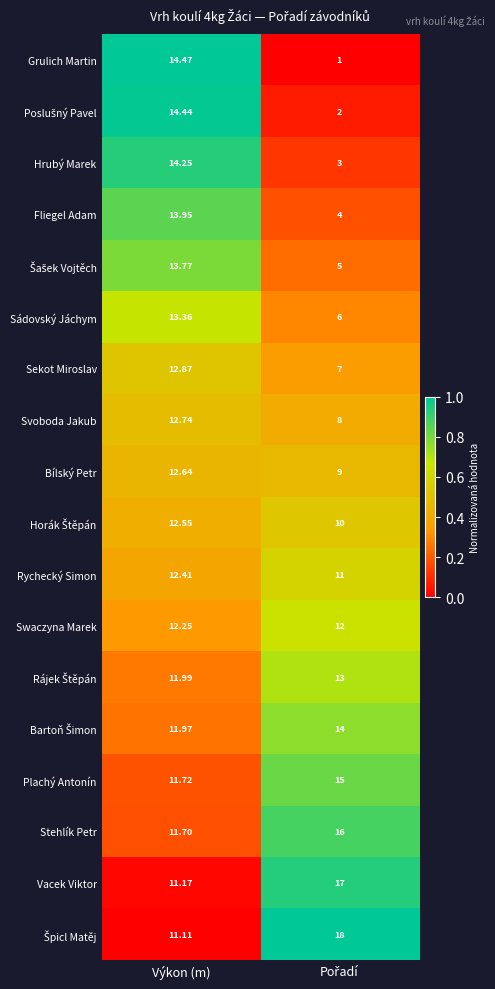

Which series has the widest spread of values?

Grulich Martin